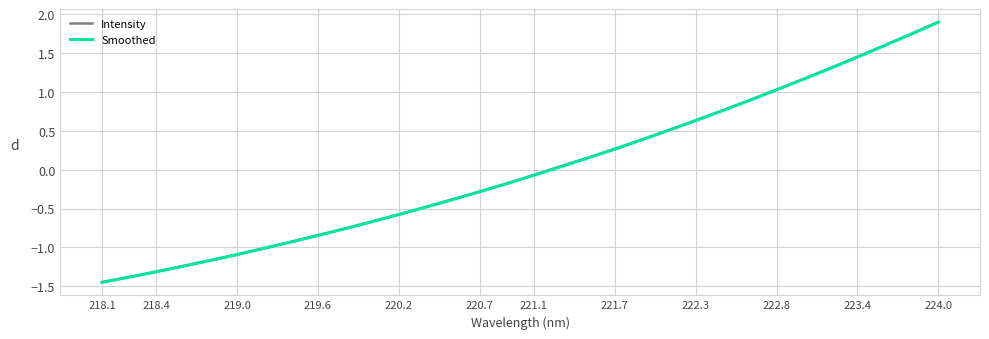

Which series has the widest spread of values?

Intensity